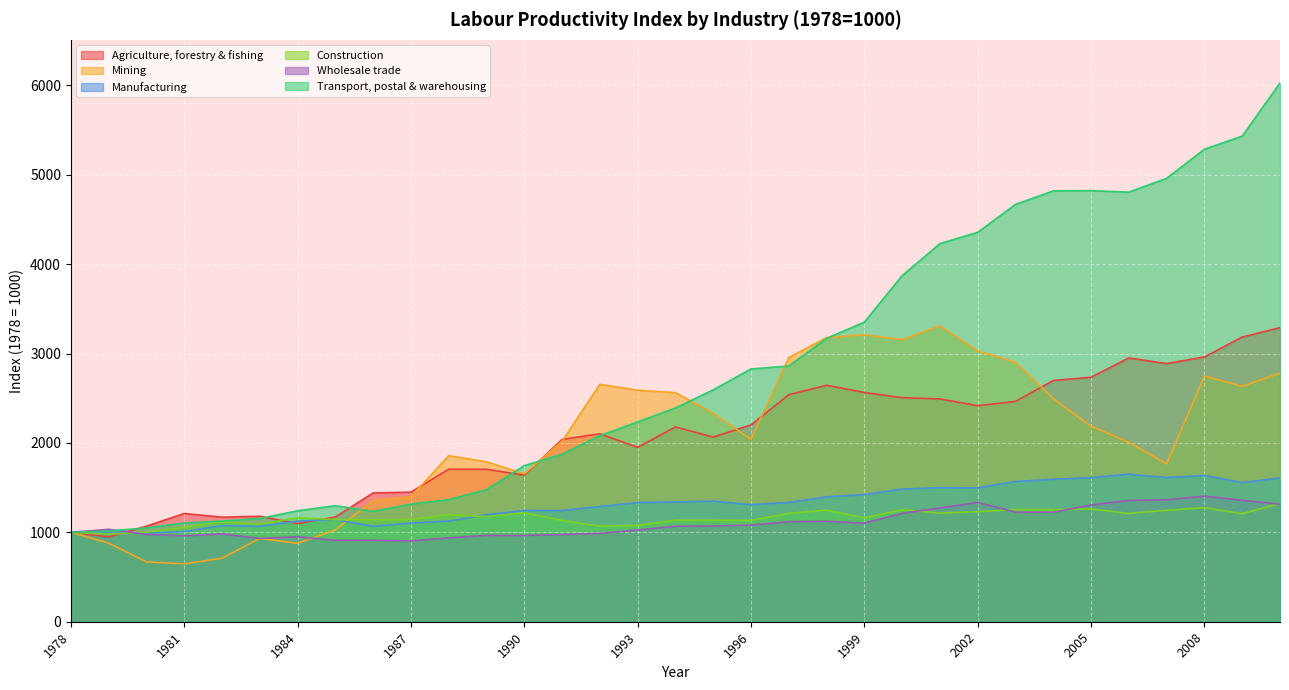

In Transport, postal & warehousing, how many points are higher than both neighbors (excluding endpoints)?

2